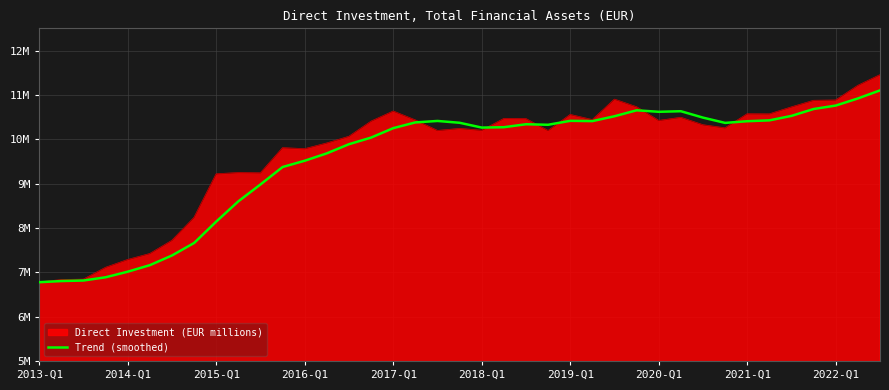

Is this an area chart (filled region under the line)?

Yes